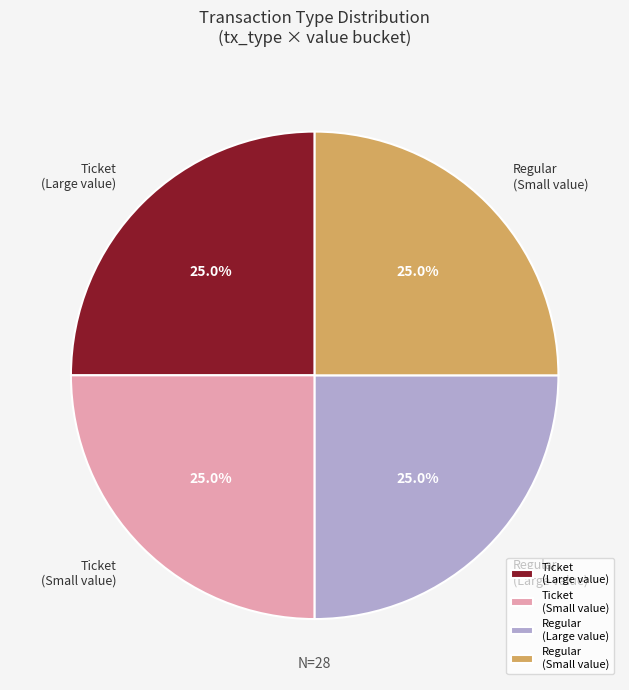

Approximately how many times larger is the value at Ticket (Large value) compared to Regular (Small value)?

1.0